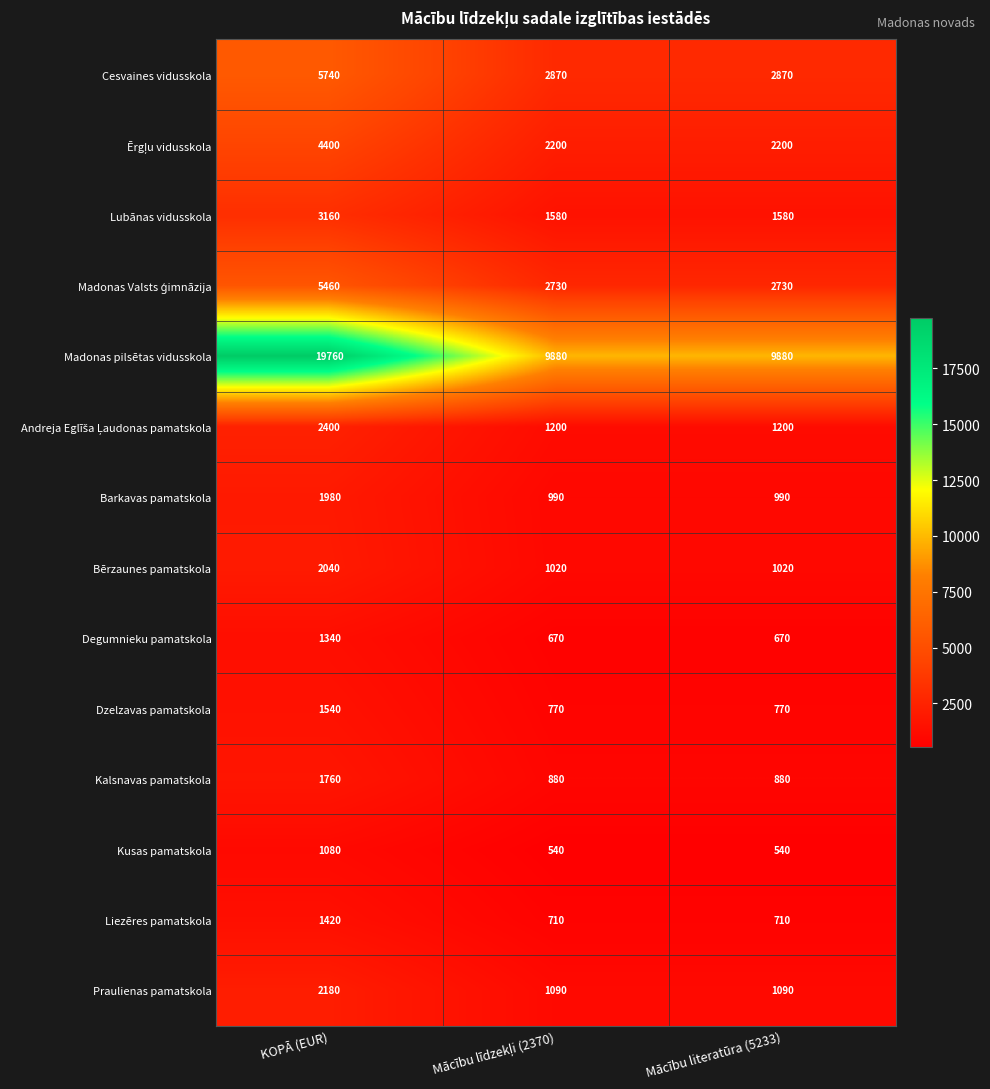

The Praulienas pamatskola series shows 1562 at Mācību literatūra (5233). True or false?

False